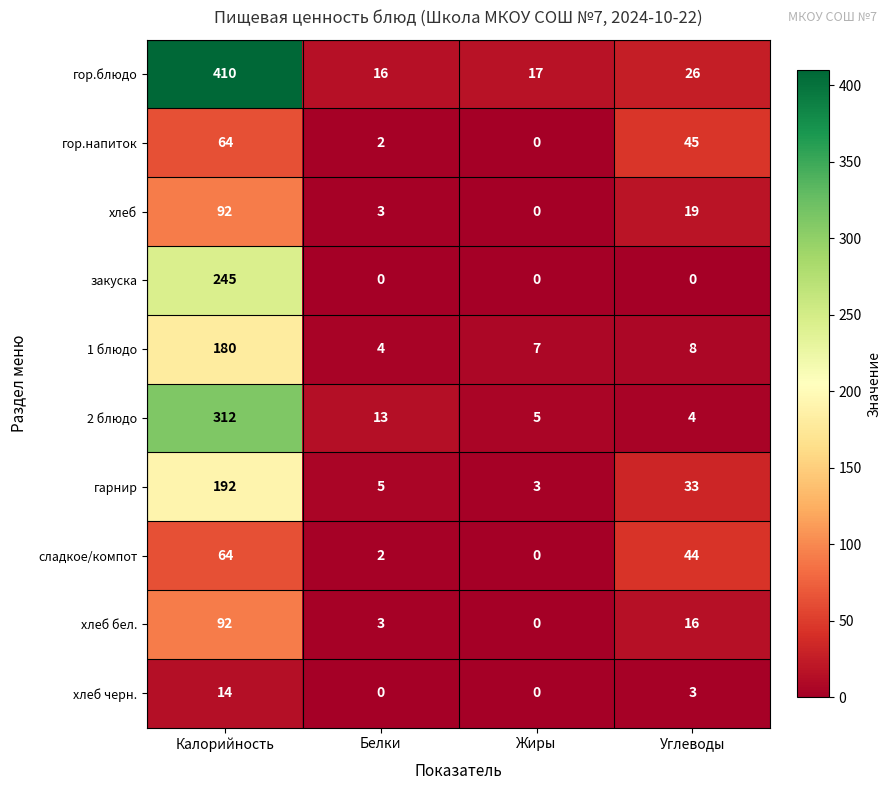

Count the number of data series in this chart.

10